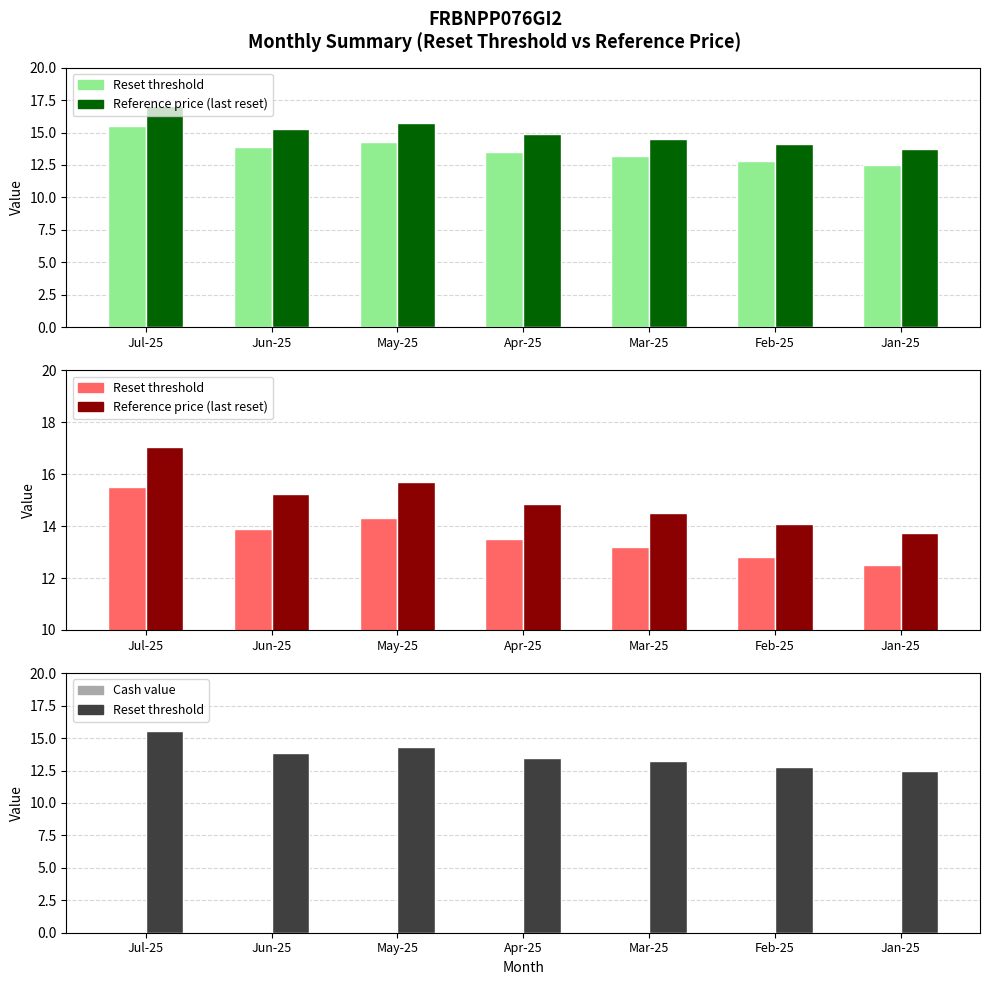

What is the greatest value displayed?

17.1